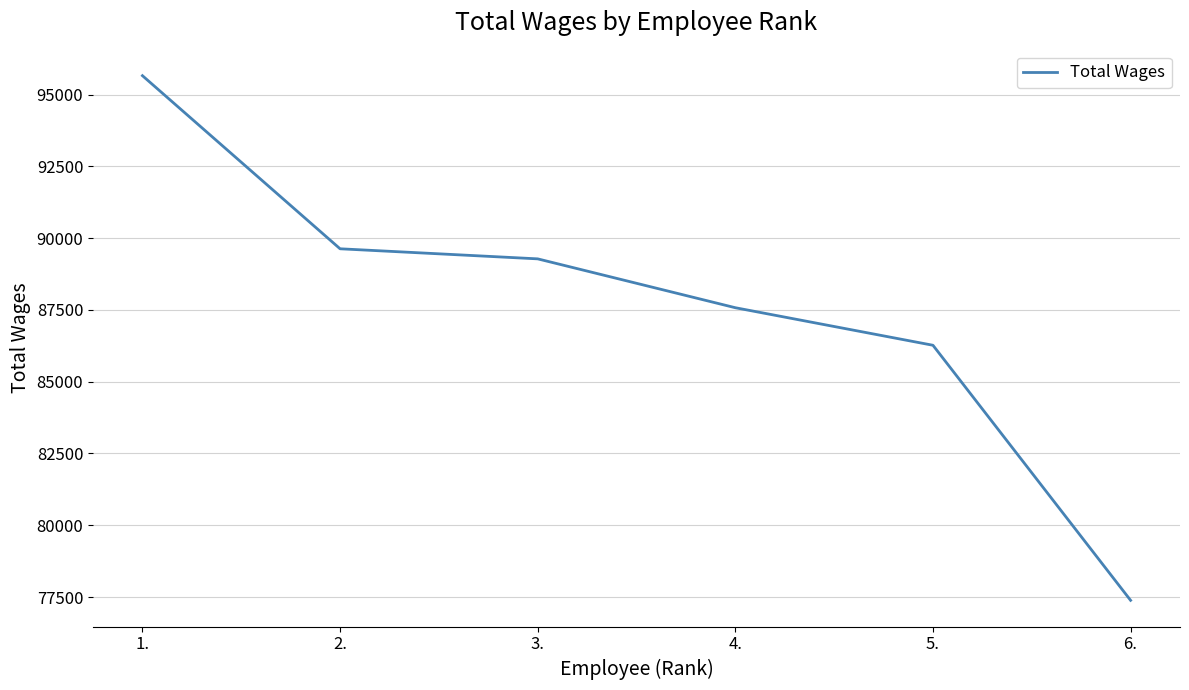

True or false: the data shows 119333 at 4..

False